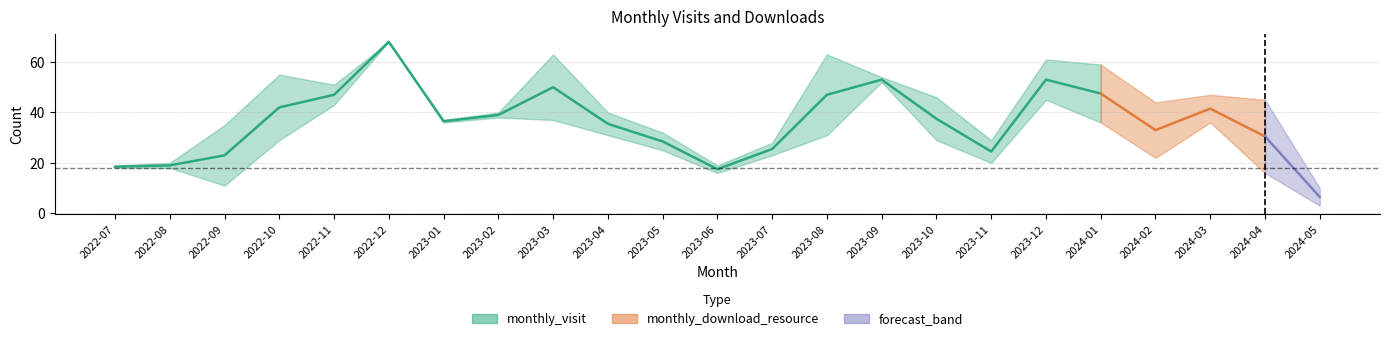

True or false: monthly_download_resource and monthly_visit intersect in this chart.

True